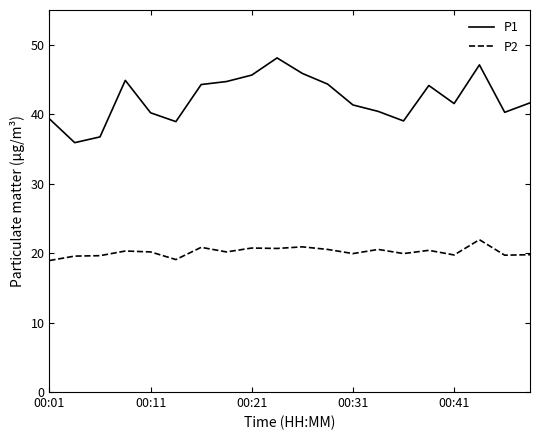

True or false: P1 and P2 cross at least once.

False